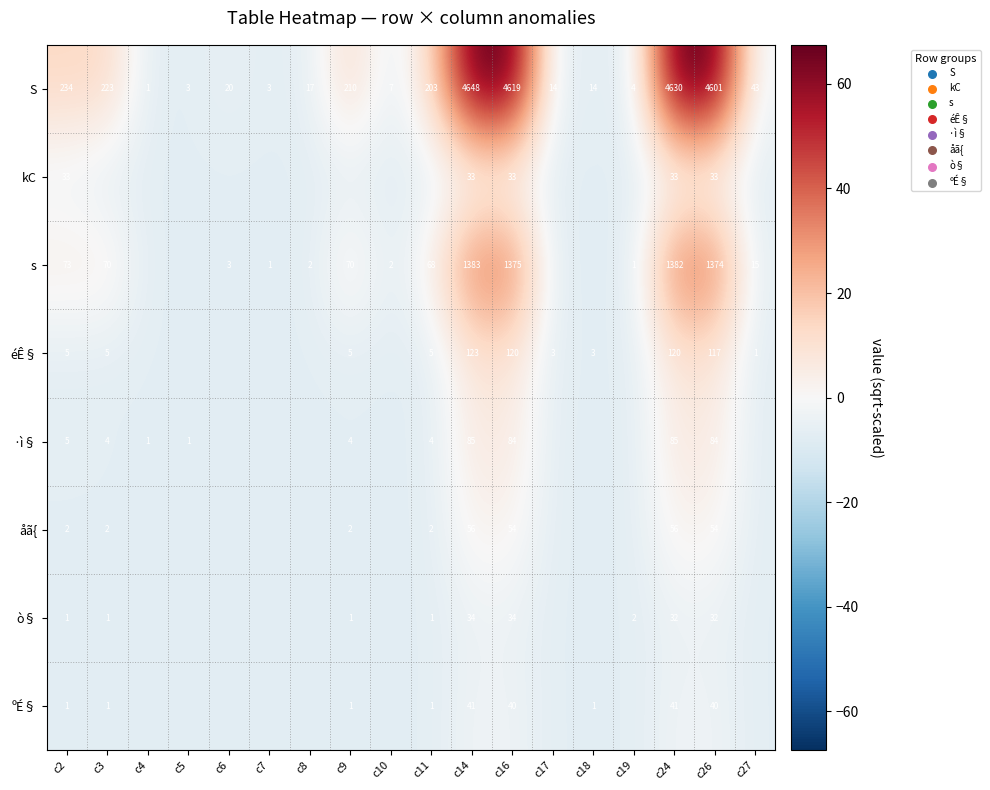

Rank the series at c26 from highest to lowest value.

S, s, éÊ§, ·ì§, åã{, ºÉ§, kC, ò§